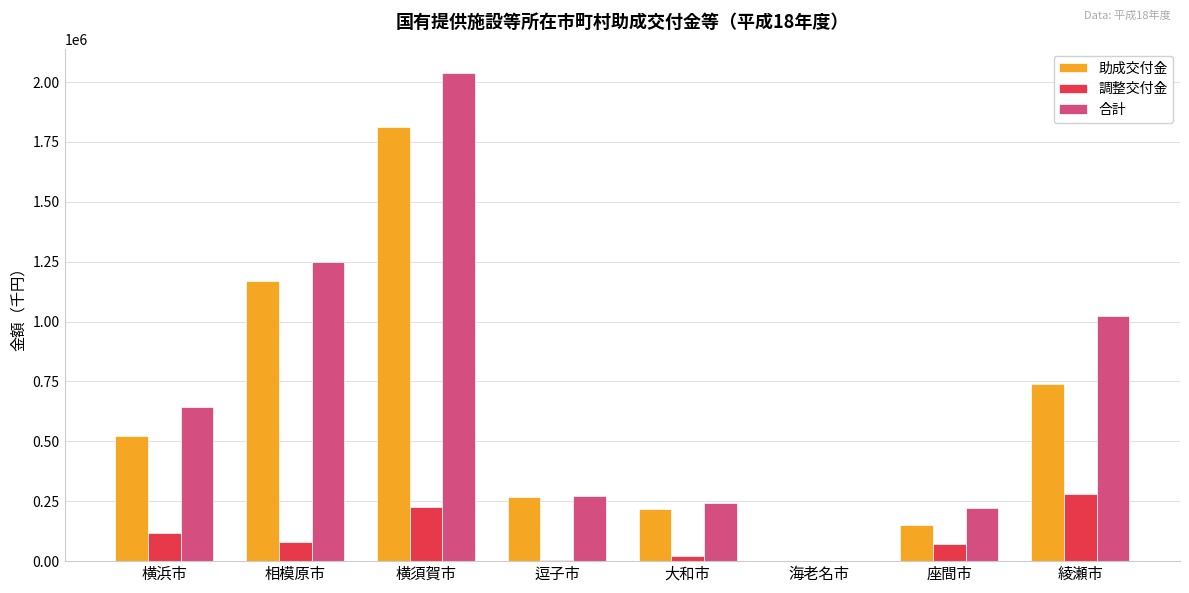

Which series changed the most between 横須賀市 and 綾瀬市?

助成交付金